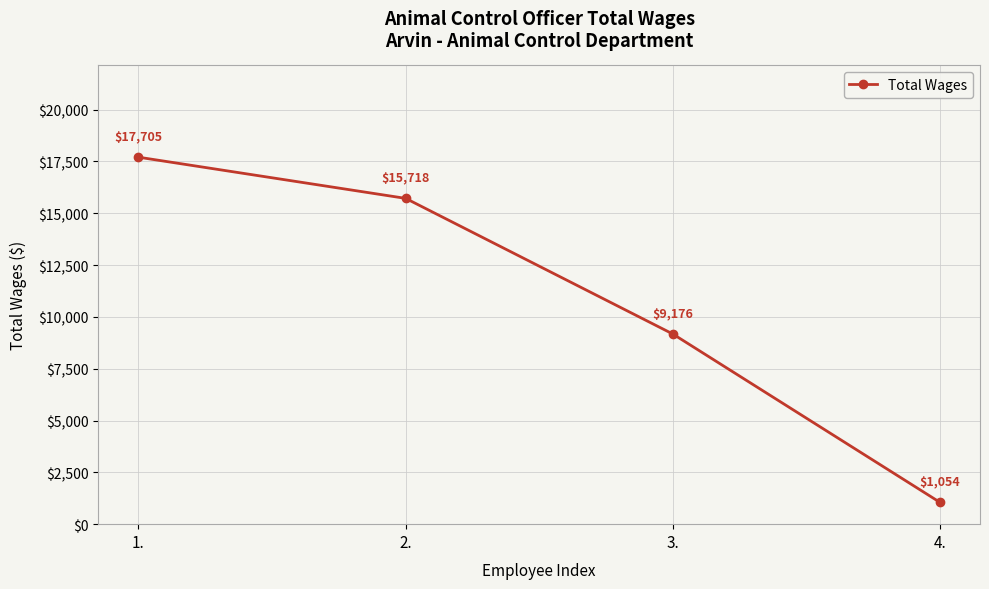

What is the difference between the maximum and minimum values?

16651